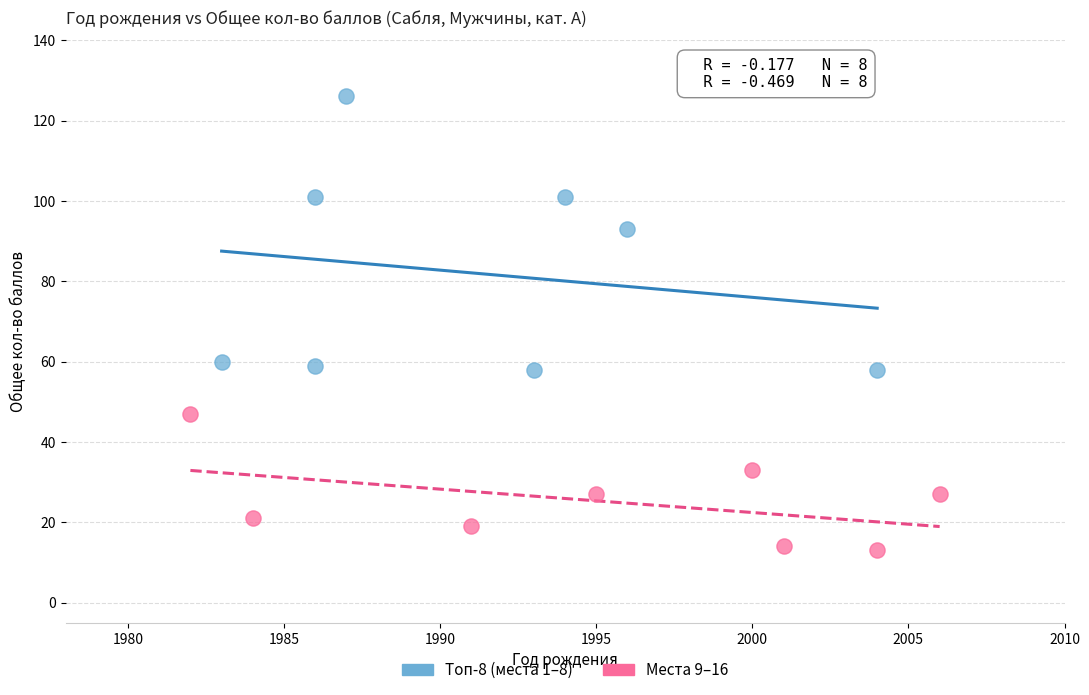

Which series has the largest Y range (max minus min)?

Топ-8 (места 1–8)